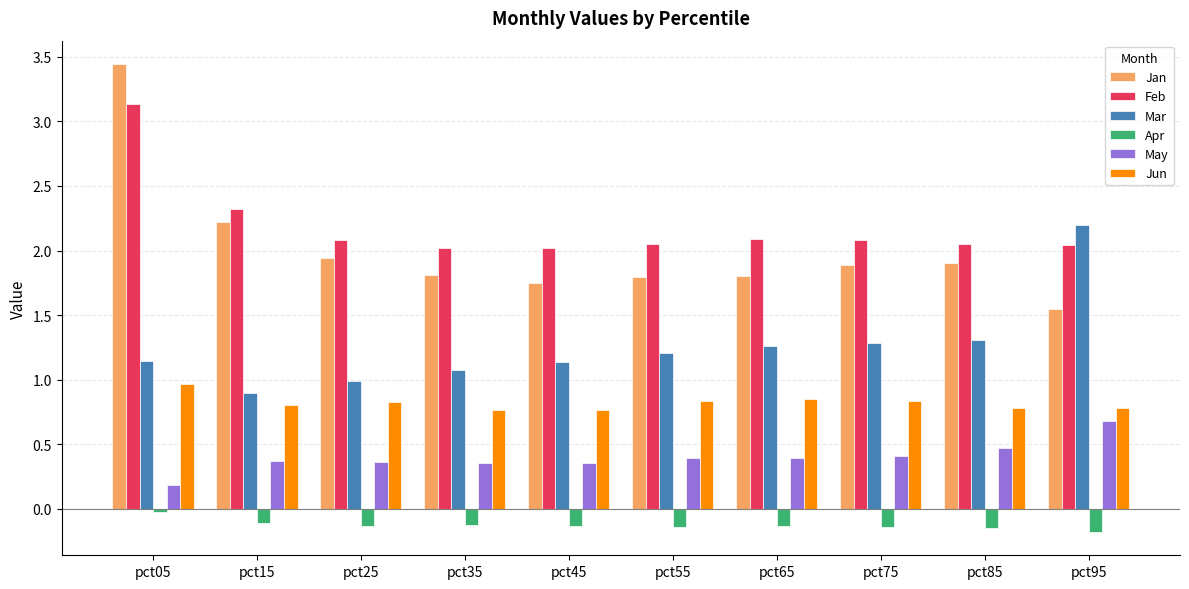

At which category does the chart reach its peak across all series?

pct05